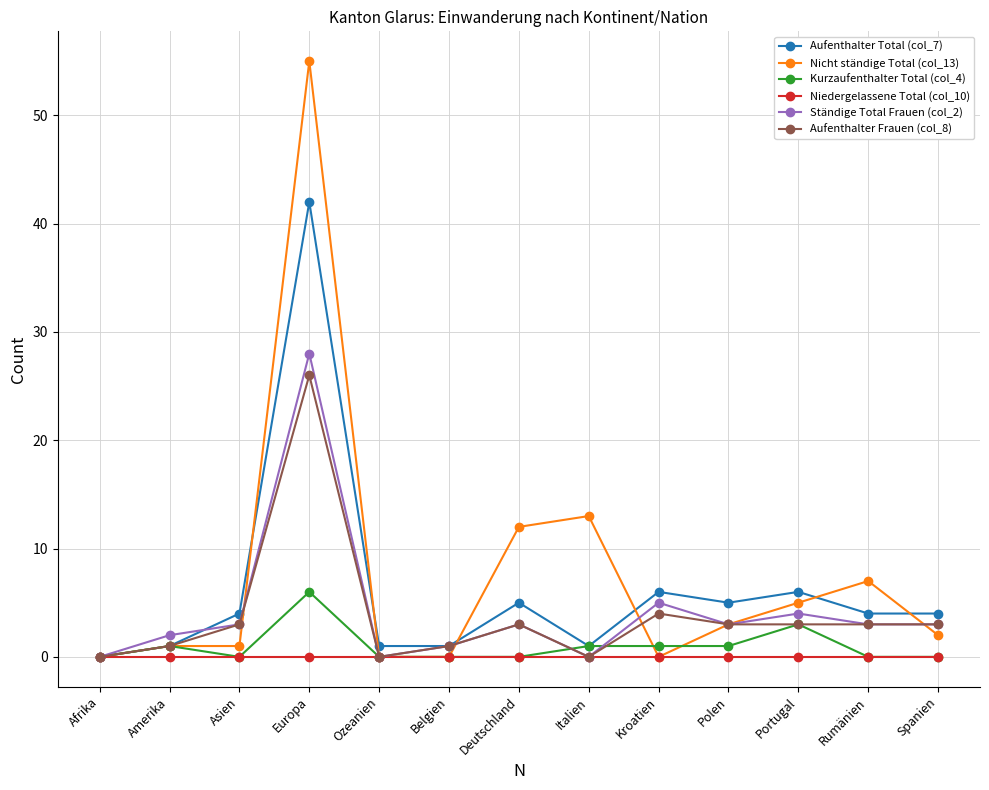

Reading left to right, extract all data points from this chart.

Aufenthalter Total (col_7): 0	1	4	42	1	1	5	1	6	5	6	4	4
Nicht ständige Total (col_13): 0	1	1	55	0	0	12	13	0	3	5	7	2
Kurzaufenthalter Total (col_4): 0	1	0	6	0	0	0	1	1	1	3	0	0
Niedergelassene Total (col_10): 0	0	0	0	0	0	0	0	0	0	0	0	0
Ständige Total Frauen (col_2): 0	2	3	28	0	1	3	0	5	3	4	3	3
Aufenthalter Frauen (col_8): 0	1	3	26	0	1	3	0	4	3	3	3	3